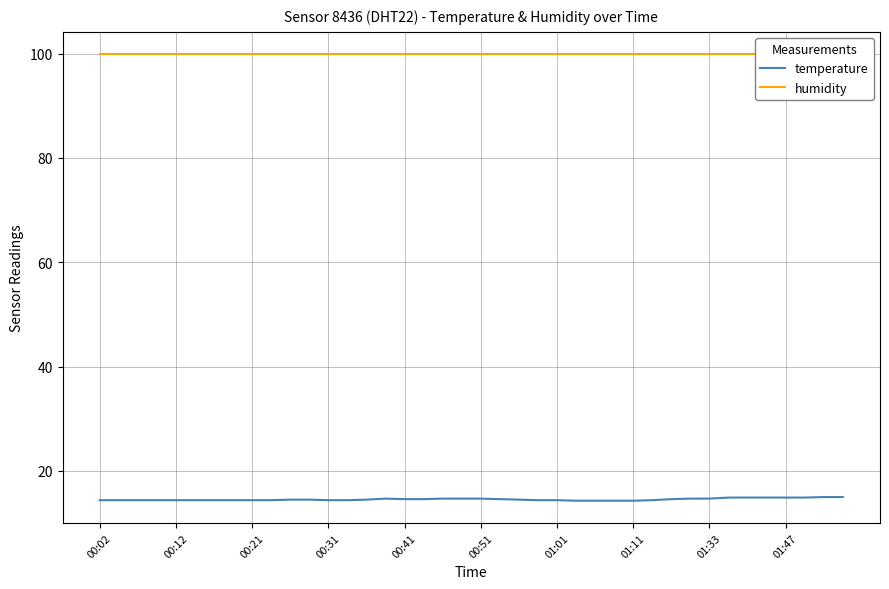

The value of humidity at 29 is 165.3. True or false?

False